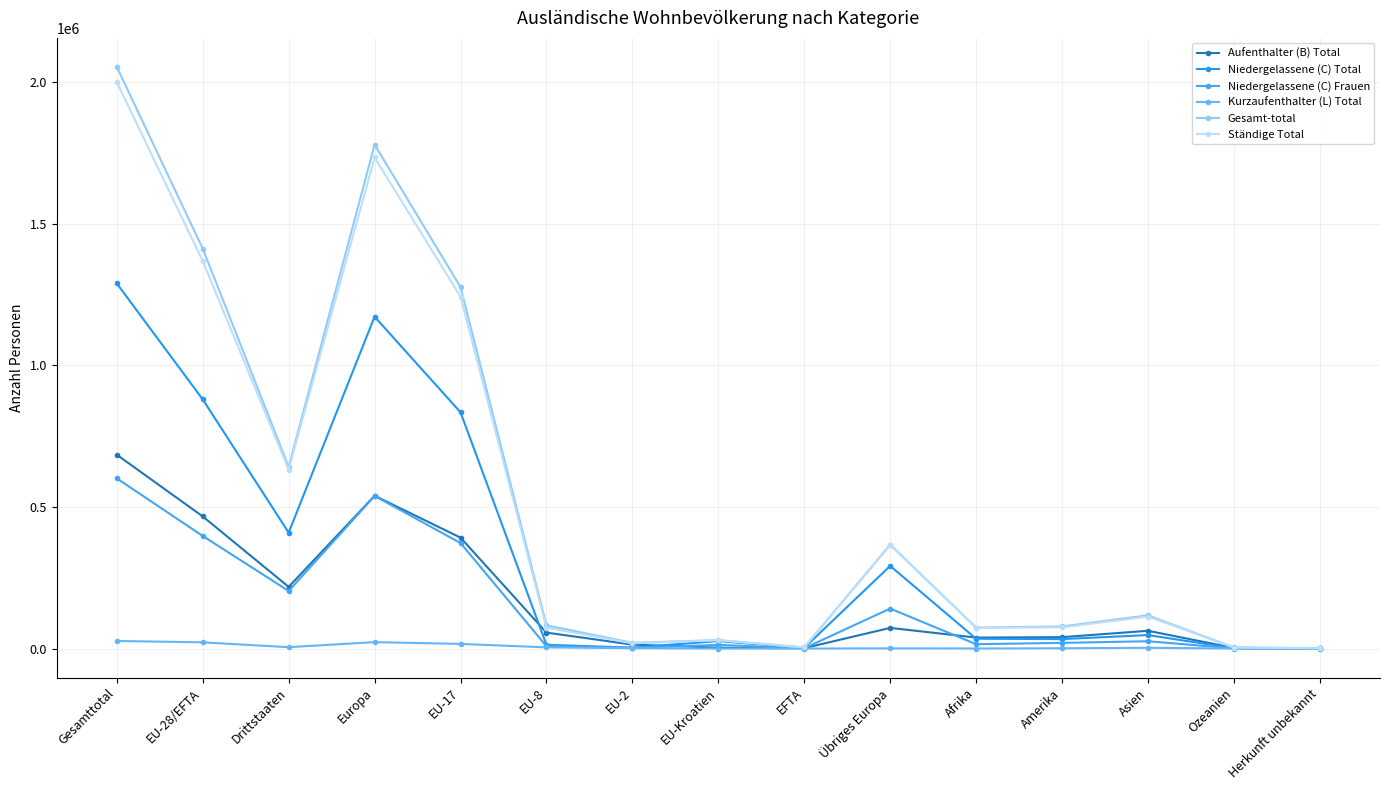

Does the chart have visible grid lines?

Yes